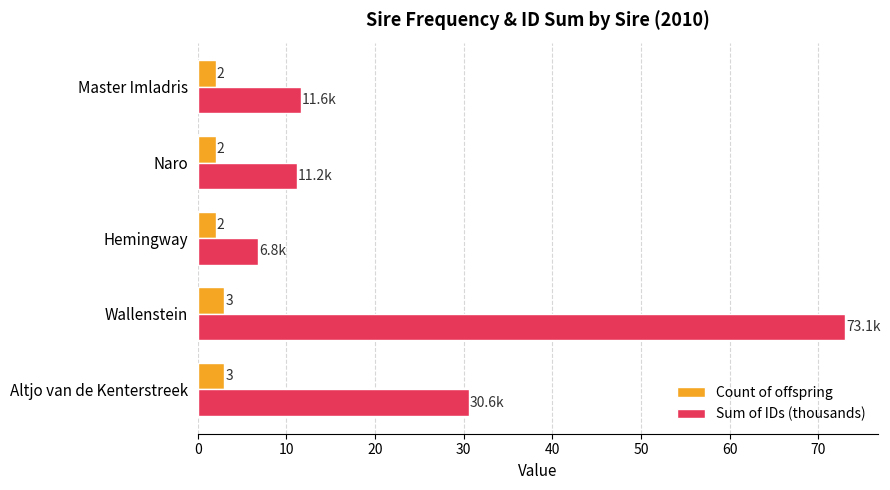

Rank the series at Master Imladris from lowest to highest value.

Count of offspring, Sum of IDs (thousands)